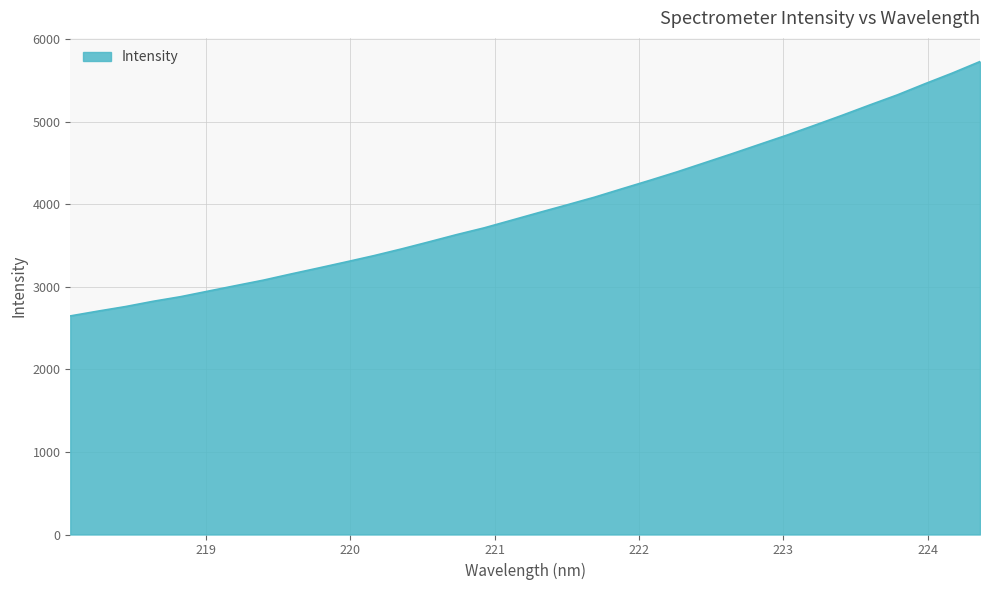

True or false: the data has more than 1 interior local peaks.

False